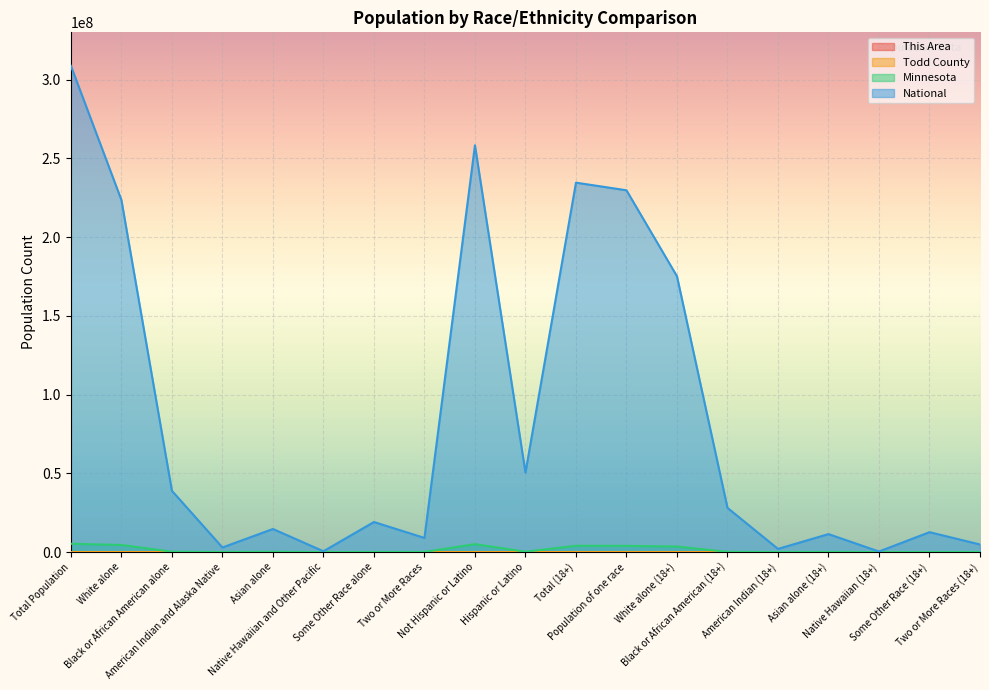

True or false: This Area has more than 2 interior local peaks.

True